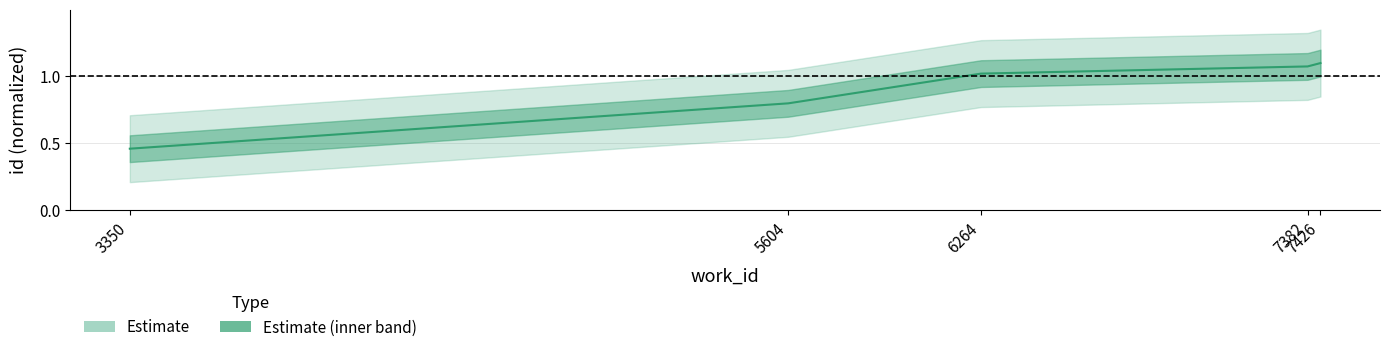

What is the difference between the second highest and second lowest values?

0.3